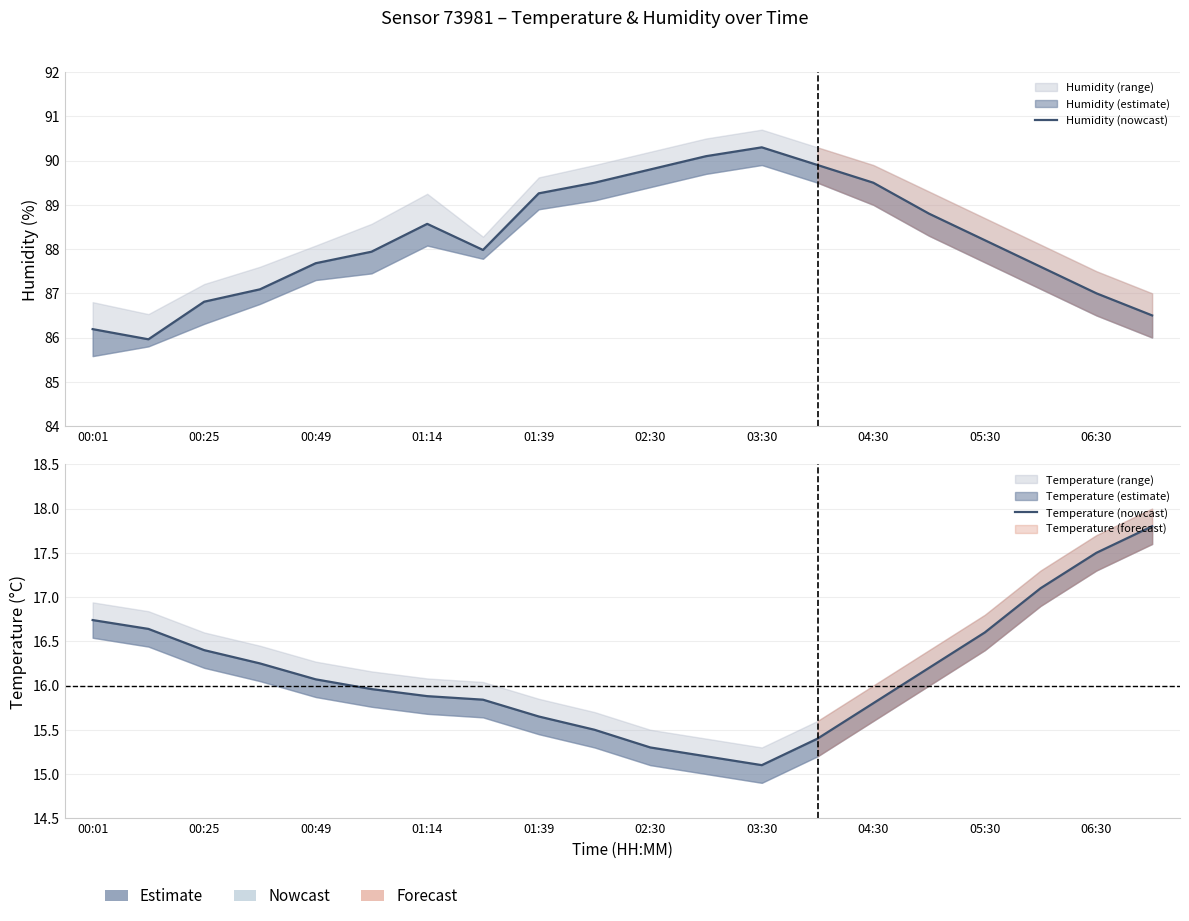

At which category is the sum across all series the highest?

03:30